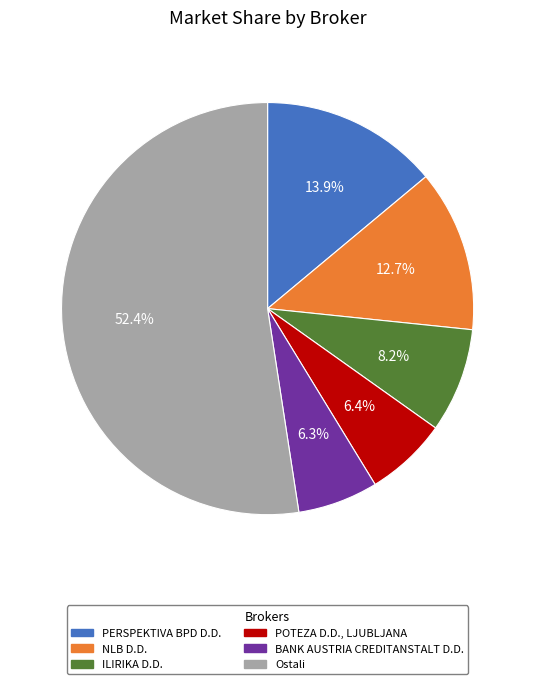

Is it true that POTEZA D.D., LJUBLJANA is 6% of the pie?

True